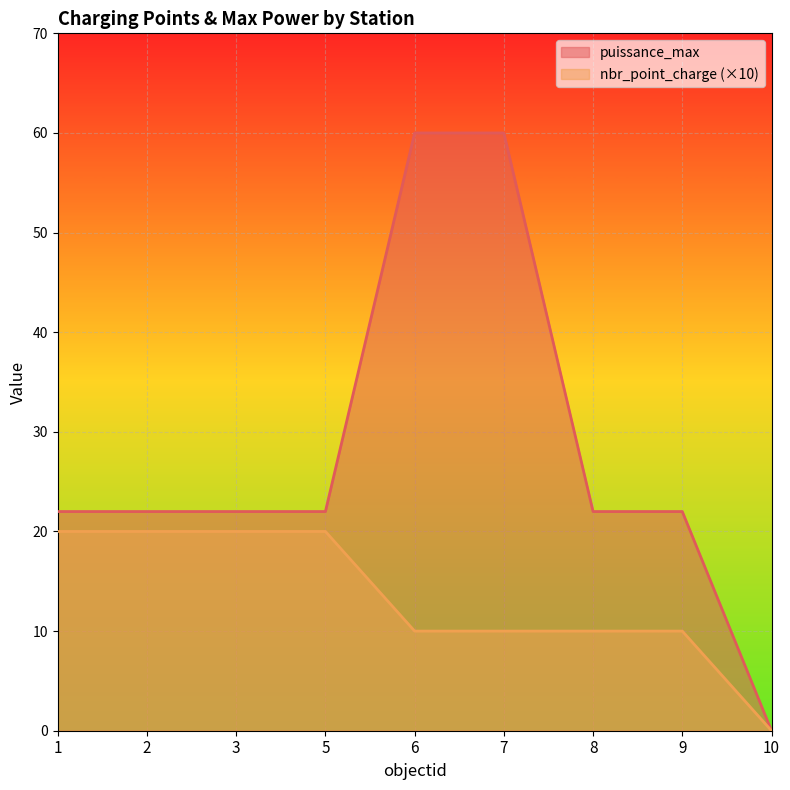

The nbr_point_charge series shows -6 at 10. True or false?

False